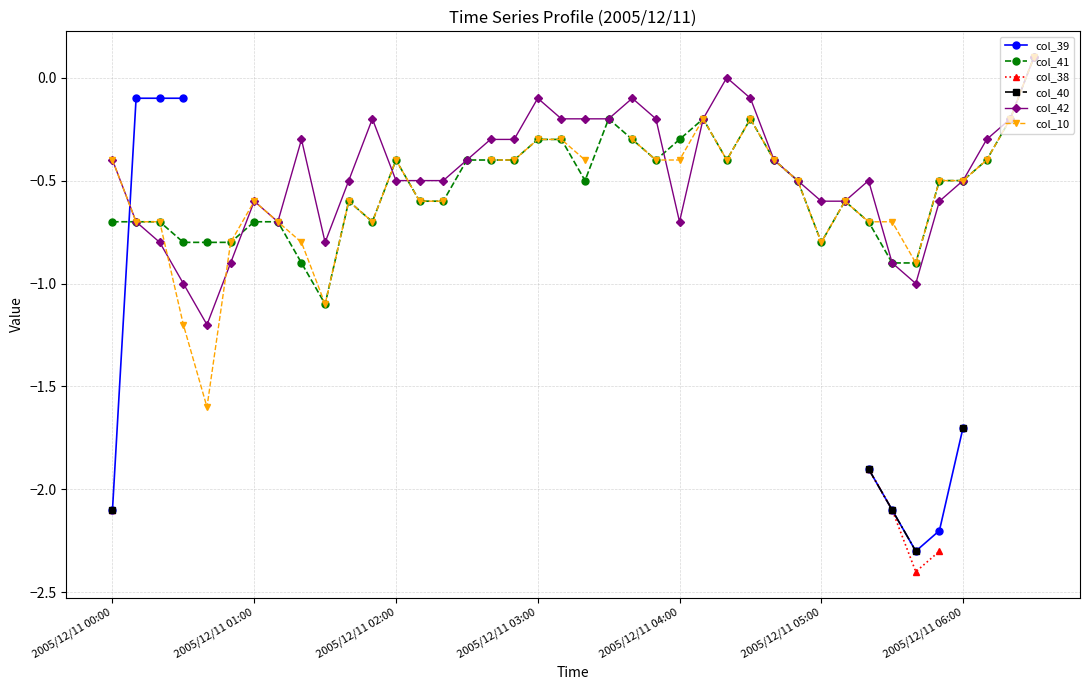

What are all the series names shown in the legend?

col_39, col_41, col_38, col_40, col_42, col_10